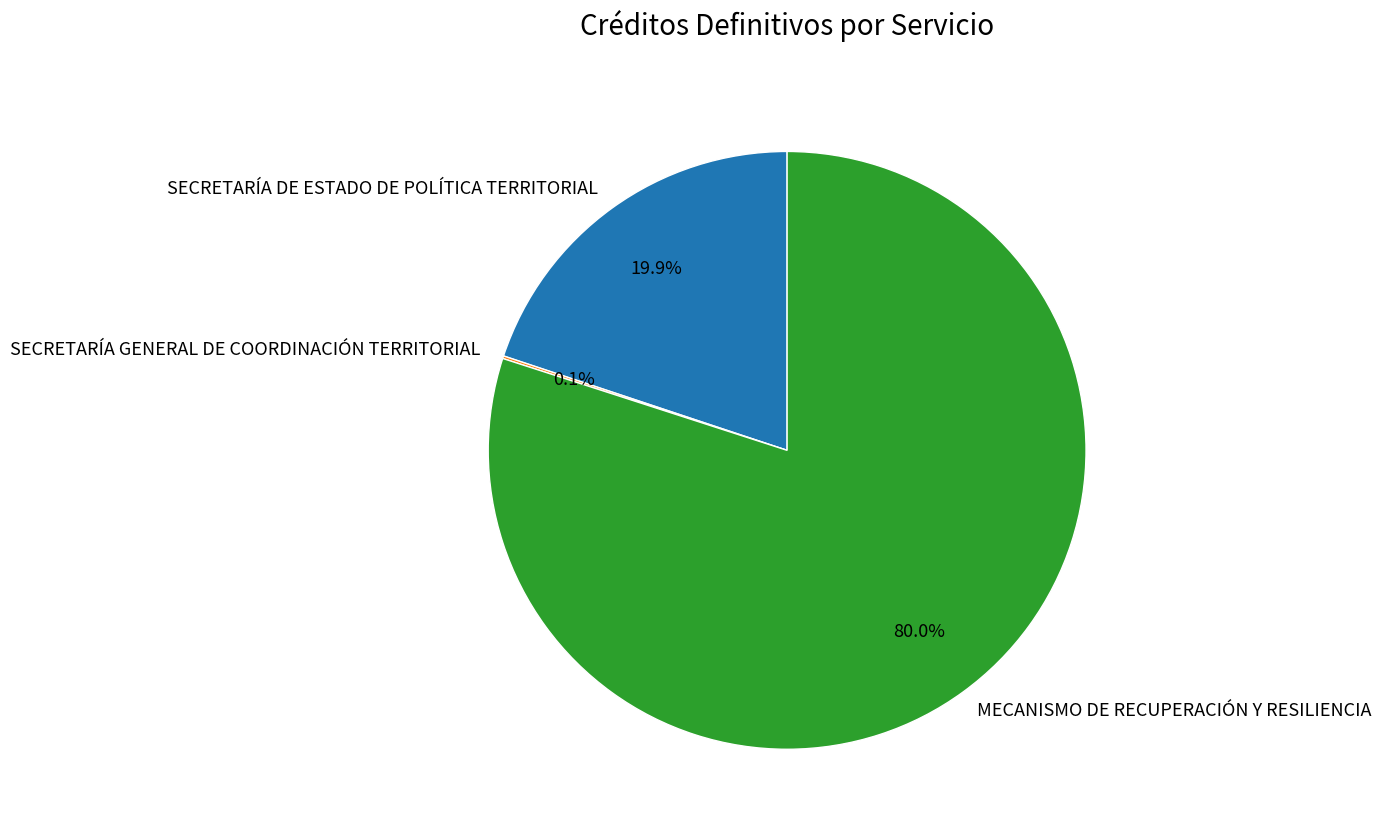

What is the ratio of the value at MECANISMO DE RECUPERACIÓN Y RESILIENCIA to the value at SECRETARÍA DE ESTADO DE POLÍTICA TERRITORIAL?

4.0